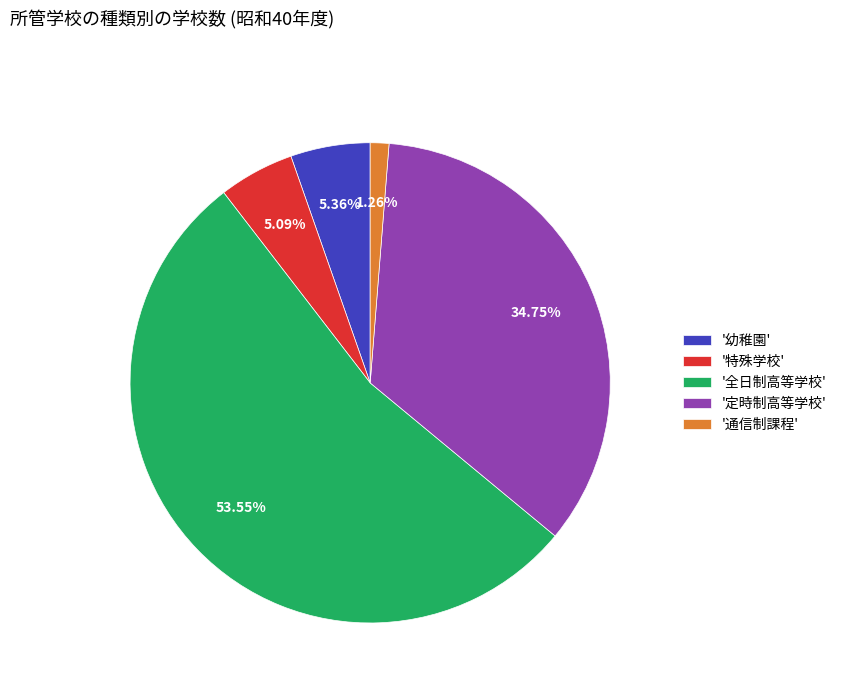

How many slices are in this pie chart?

5